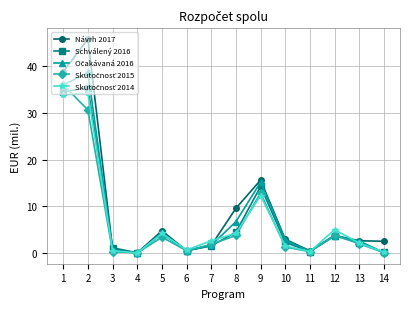

True or false: Schválený 2016 has more than 2 interior local peaks.

True